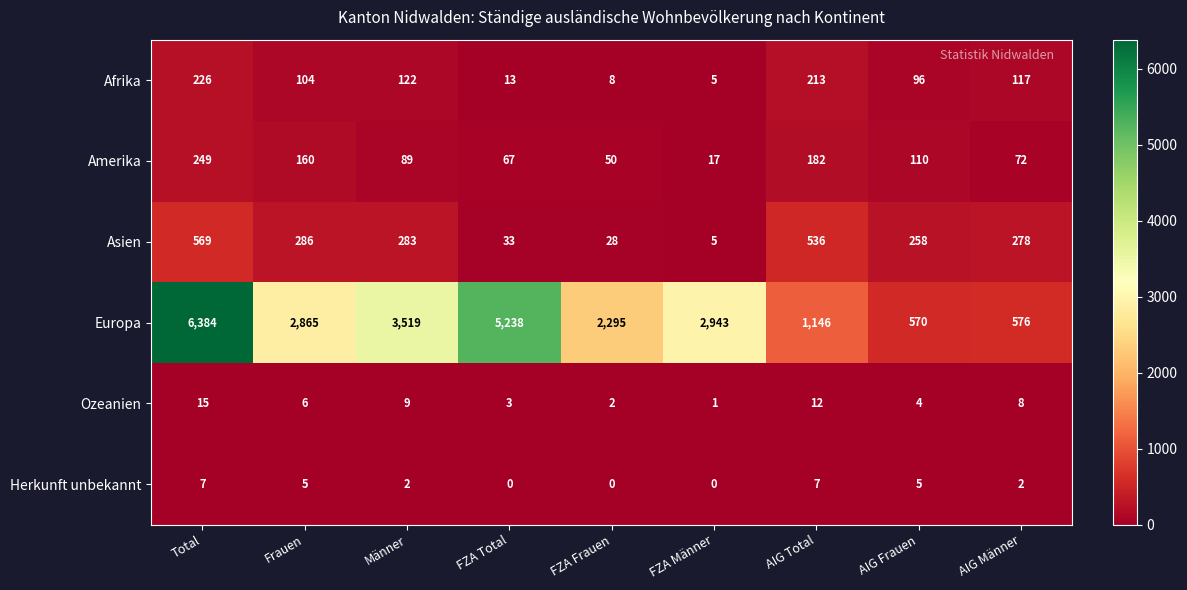

At which category is the sum across all series the highest?

Total